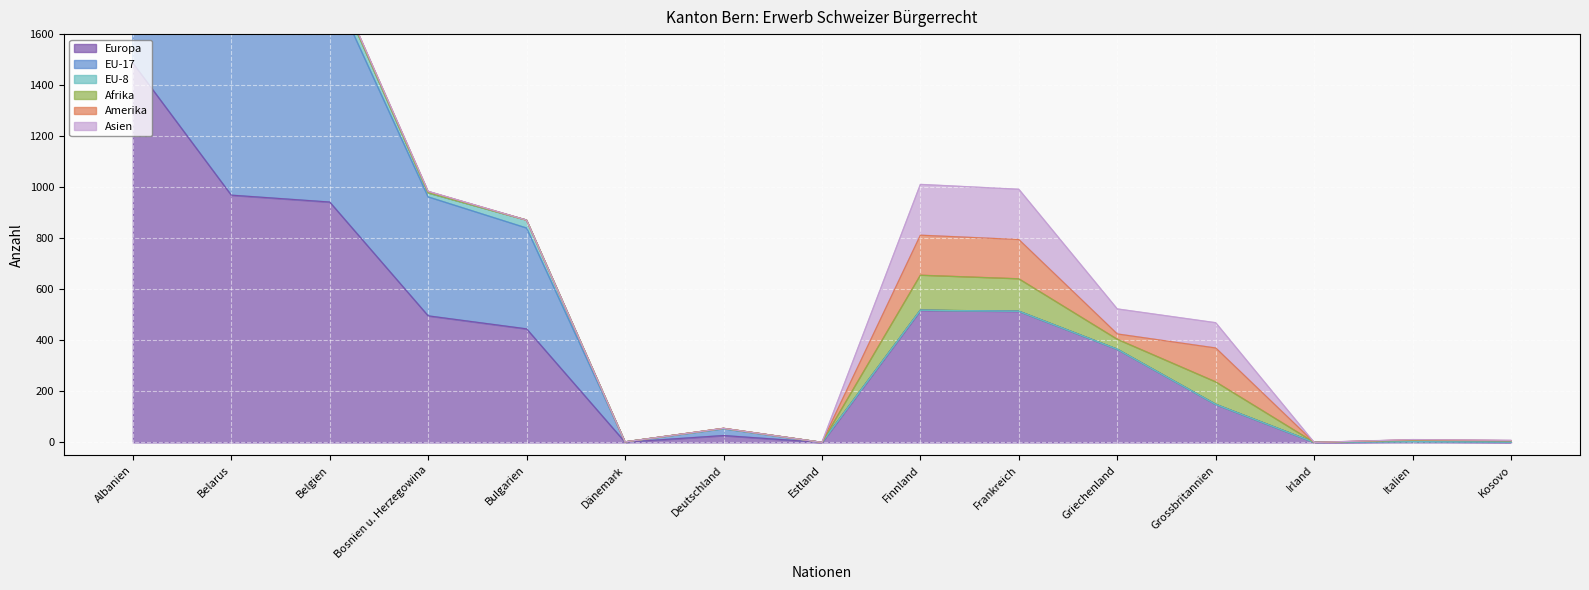

What position from the right is Deutschland?

9